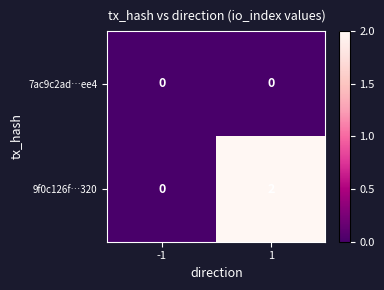

What is the spread (max minus min) of values at 1?

2